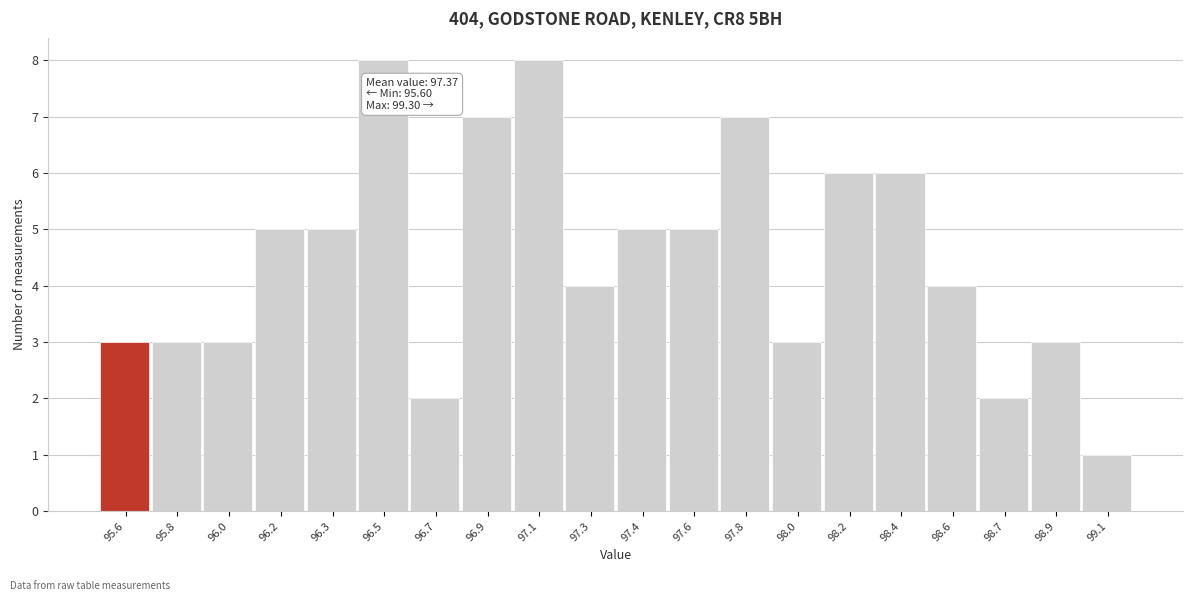

Reading right to left, transcribe all the data shown in this chart.

99.1=1	98.9=3	98.7=2	98.6=4	98.4=6	98.2=6	98.0=3	97.8=7	97.6=5	97.4=5	97.3=4	97.1=8	96.9=7	96.7=2	96.5=8	96.3=5	96.2=5	96.0=3	95.8=3	95.6=3